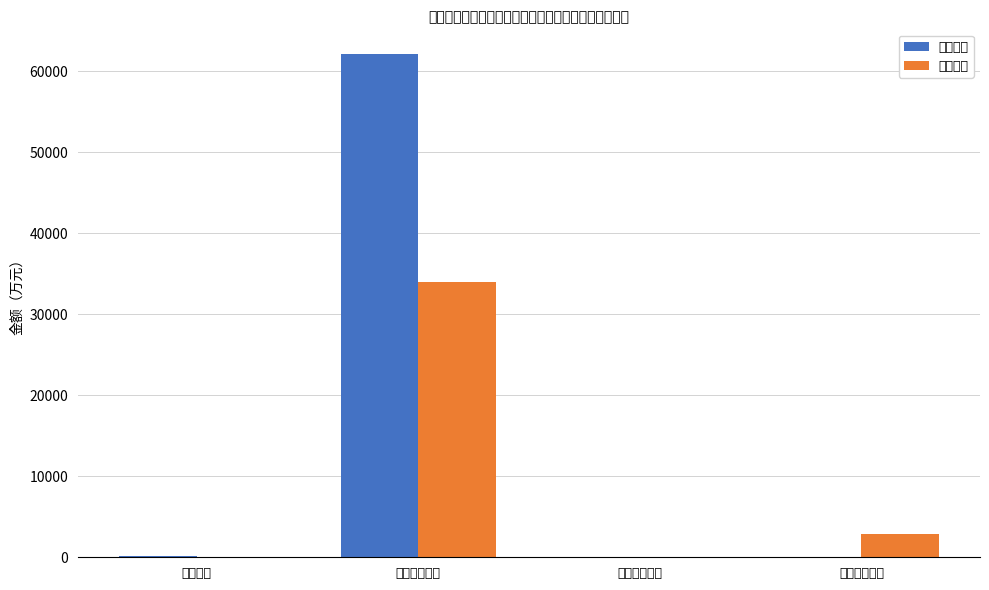

What is the highest value of the 基本支出 series?

62081.1